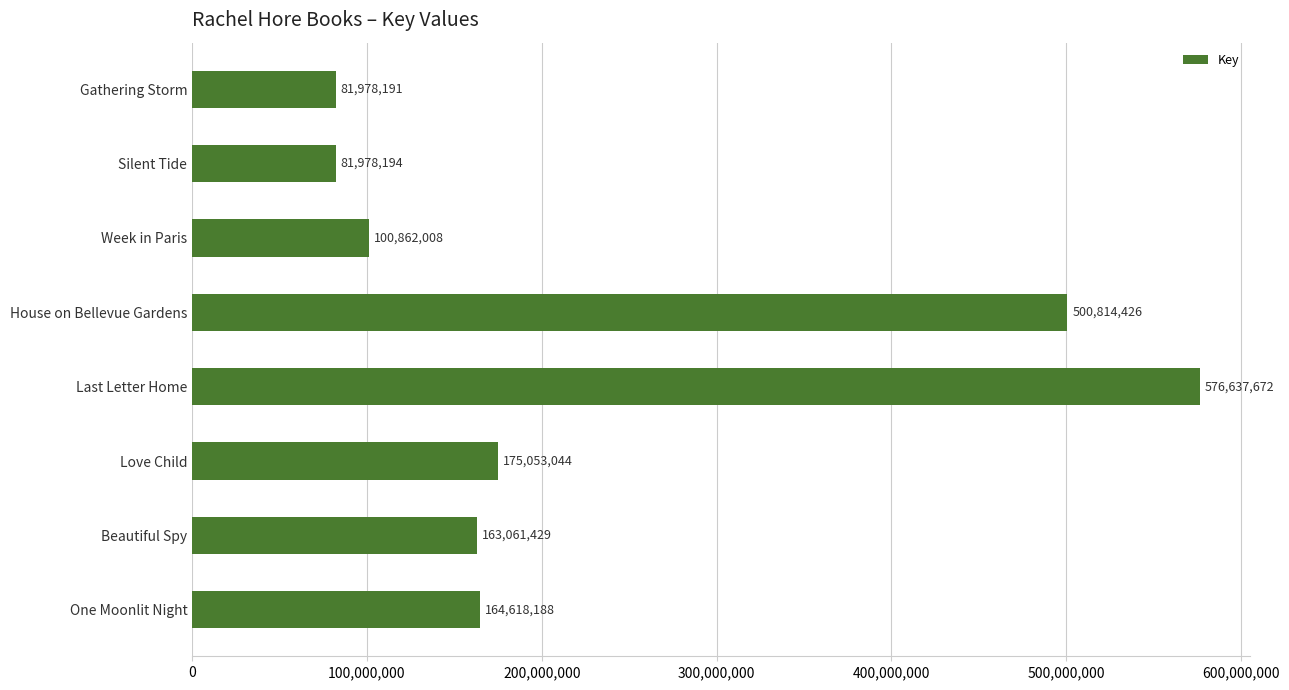

What is the change in value from Beautiful Spy to Silent Tide?

-81083235